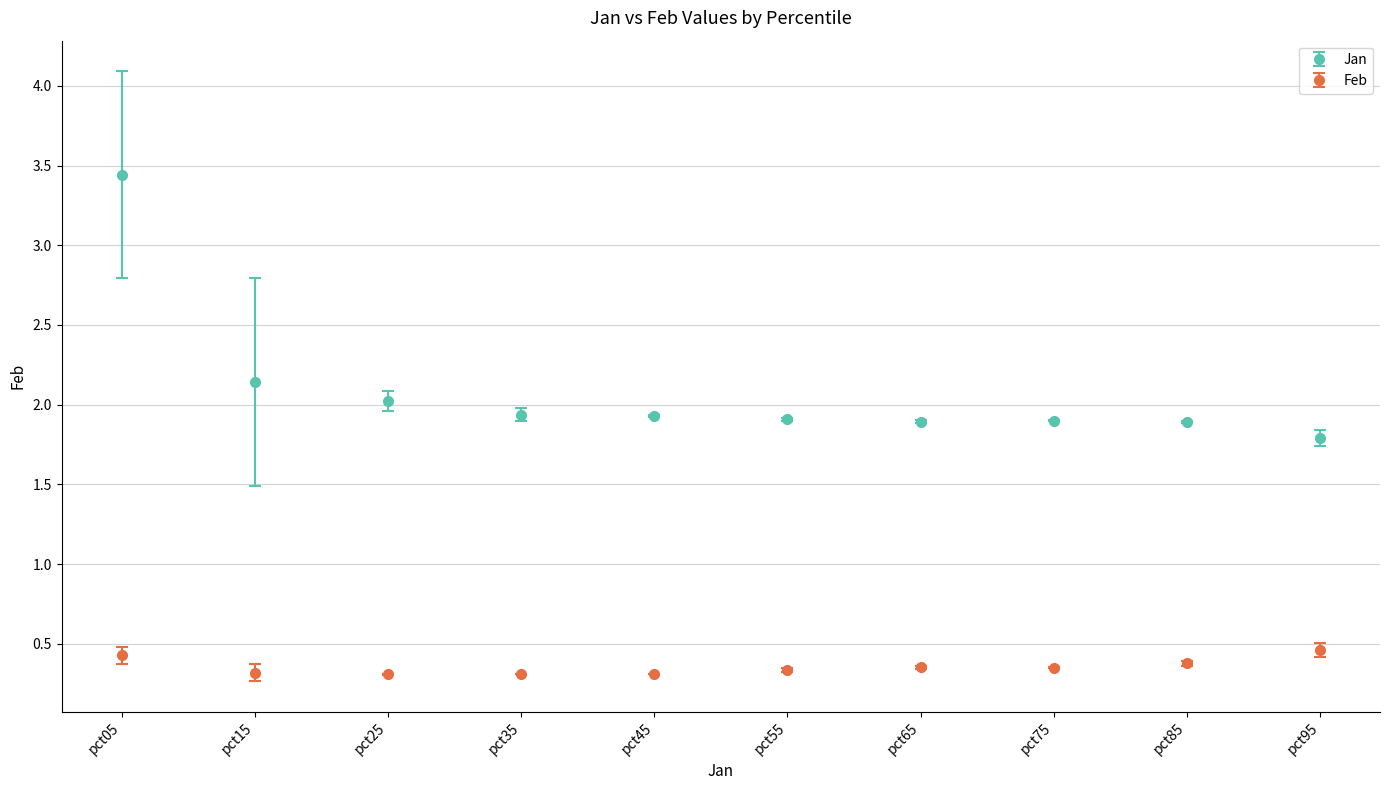

Which series has the widest spread of values?

Jan